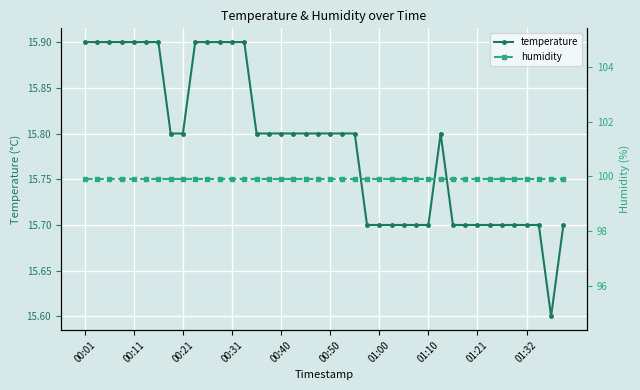

What is the minimum value for temperature?

15.6